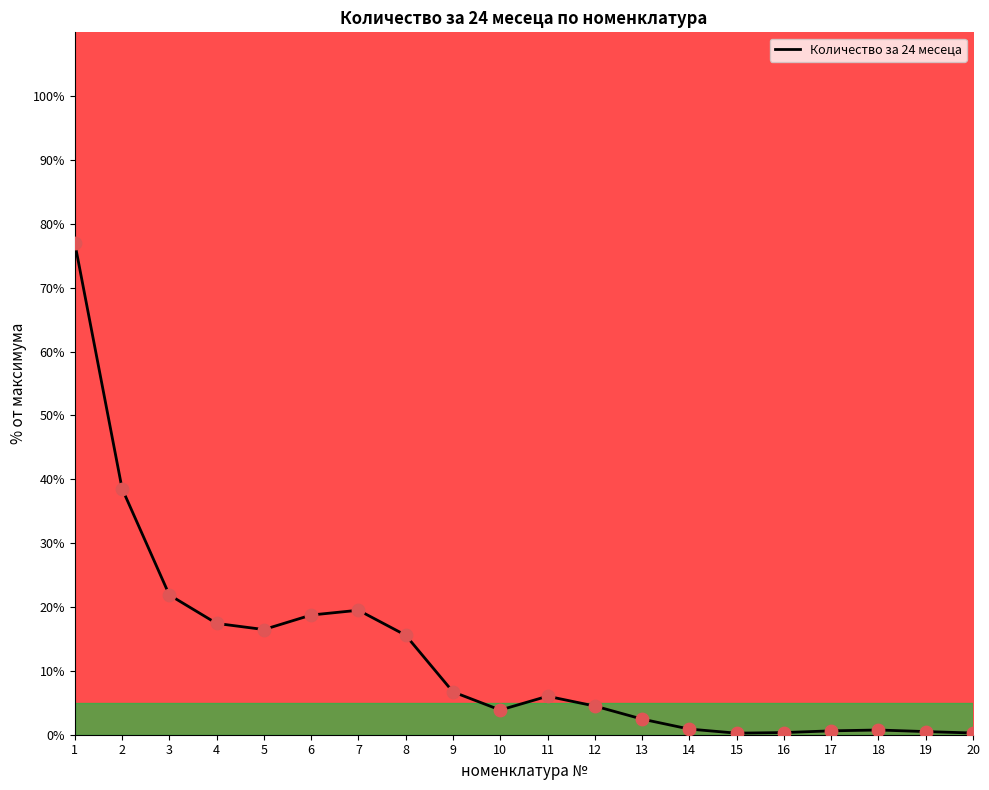

Between 10 and 15, which is larger?

10